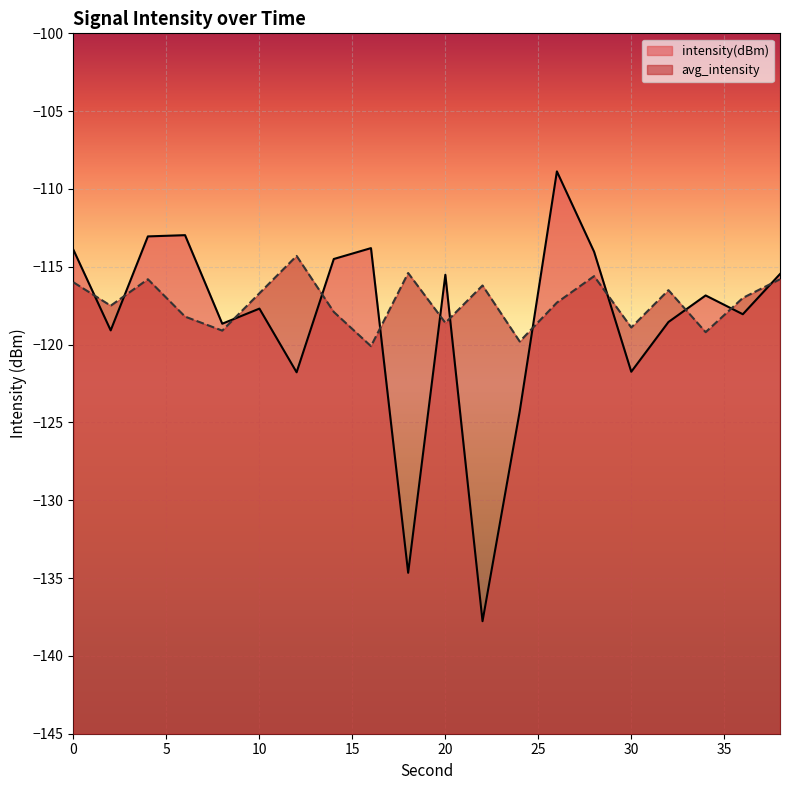

Does the chart display data point markers on the line(s)?

No